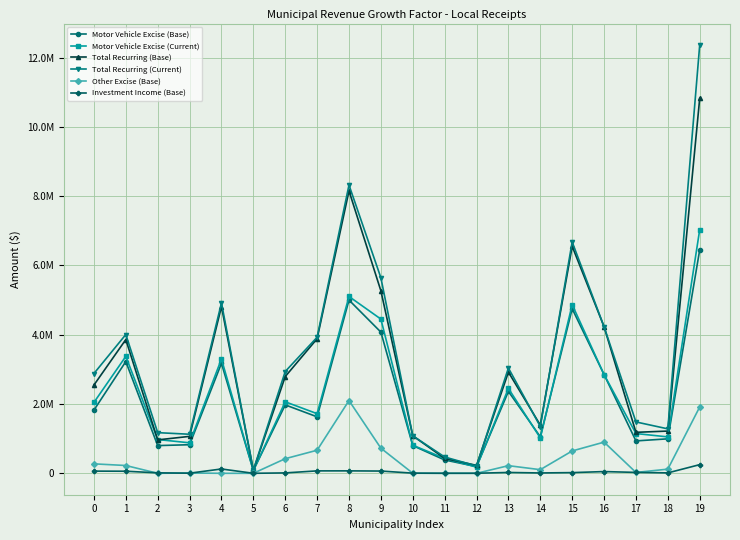

What is the total value across all series at 18?

4679200